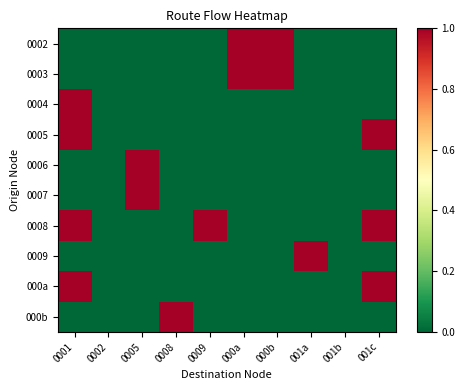

Which label corresponds to the largest value in the chart?

0001